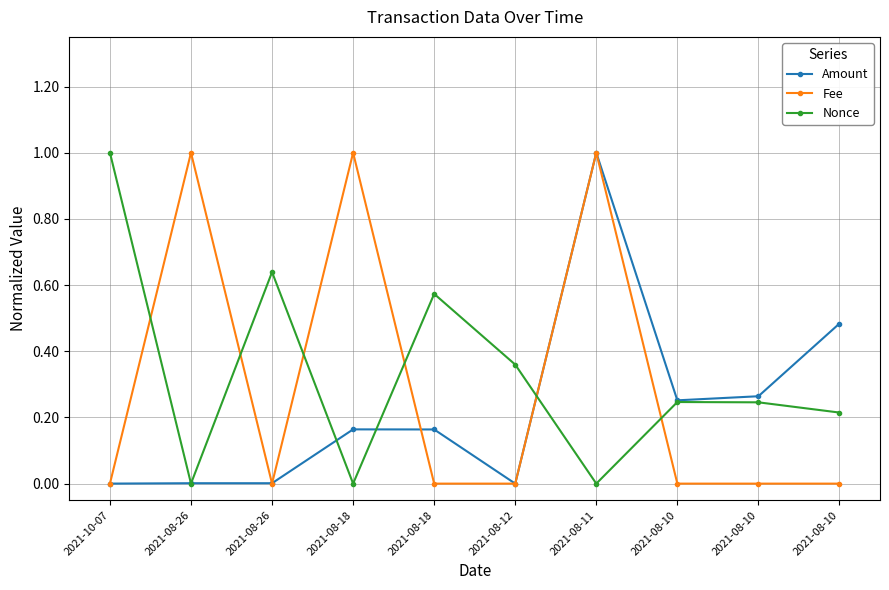

Rank the series by their average value, from highest to lowest.

Nonce, Fee, Amount